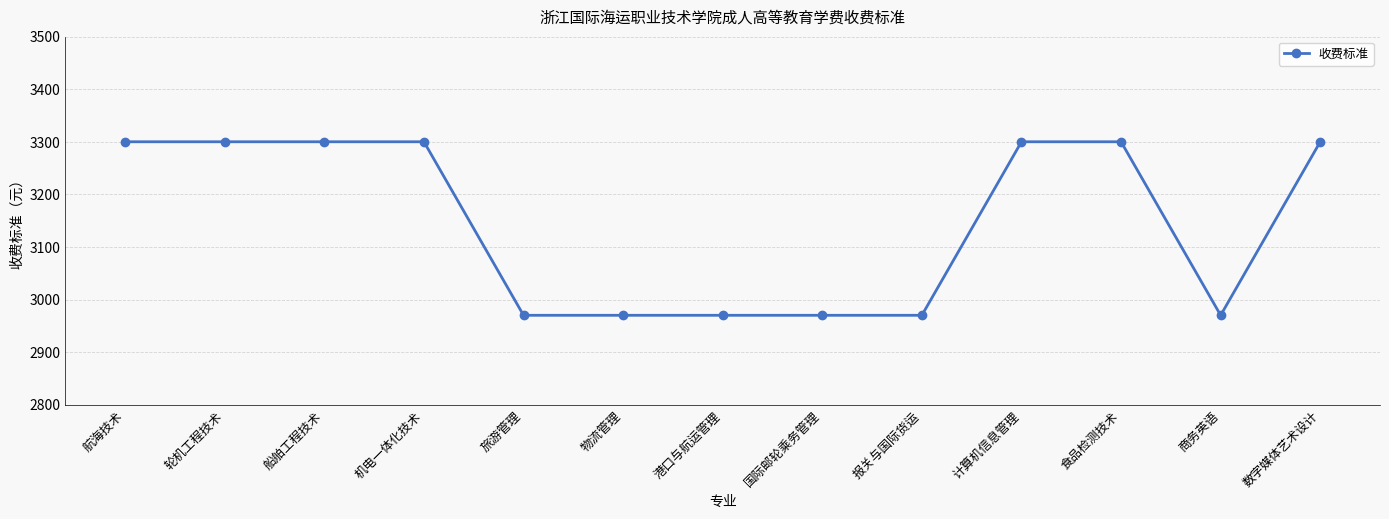

What is the difference between the maximum and minimum values?

330